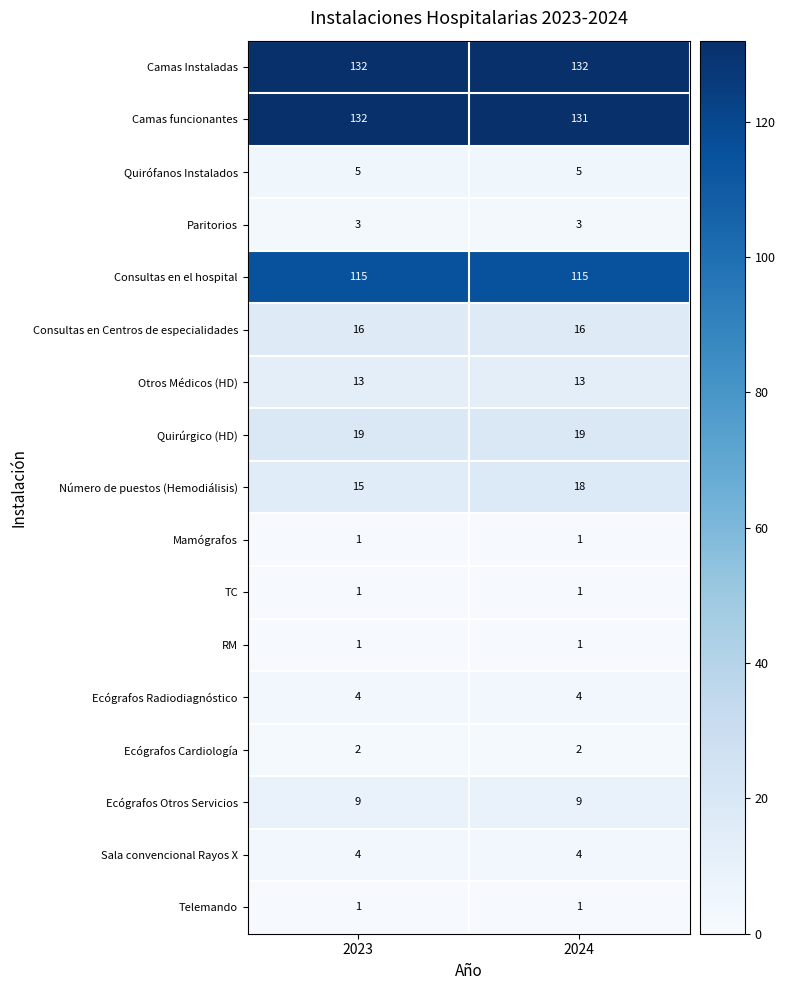

What is the average value of the Consultas en el hospital series?

115